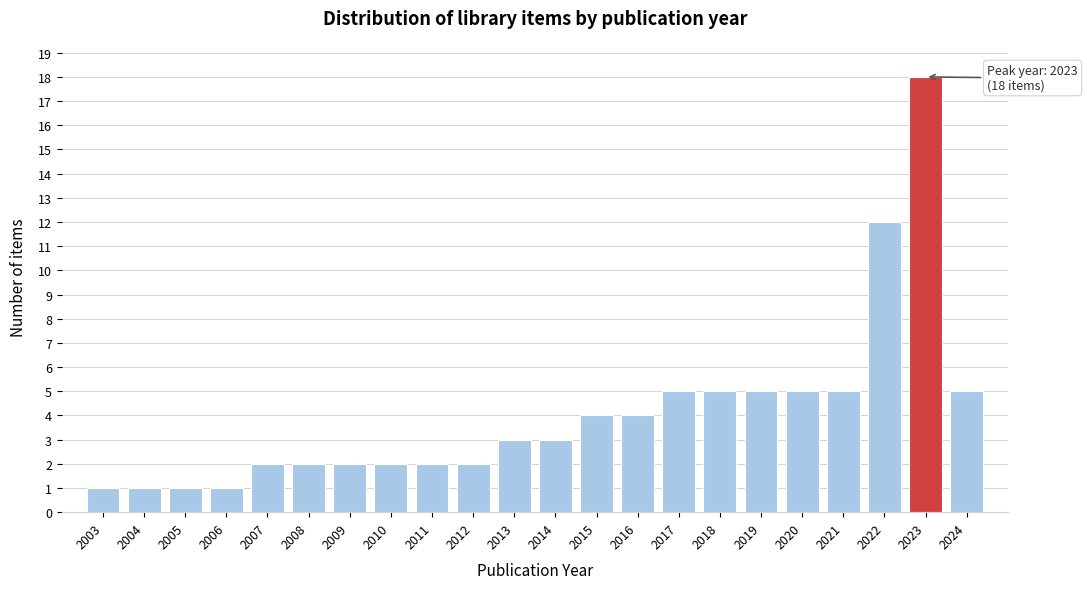

Reading left to right, extract all data points from this chart.

1	1	1	1	2	2	2	2	2	2	3	3	4	4	5	5	5	5	5	12	18	5